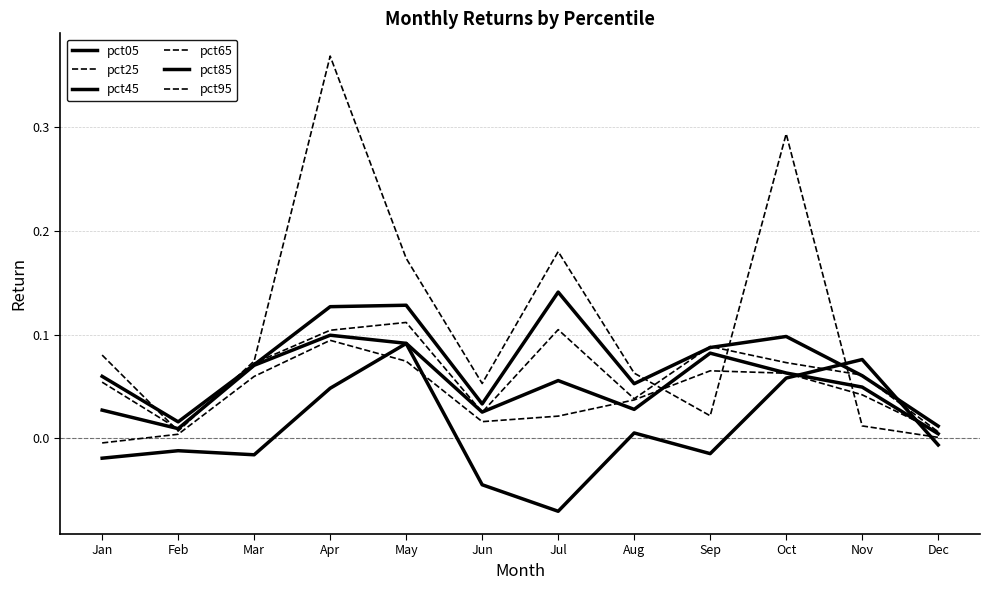

Does the chart have visible grid lines?

Yes